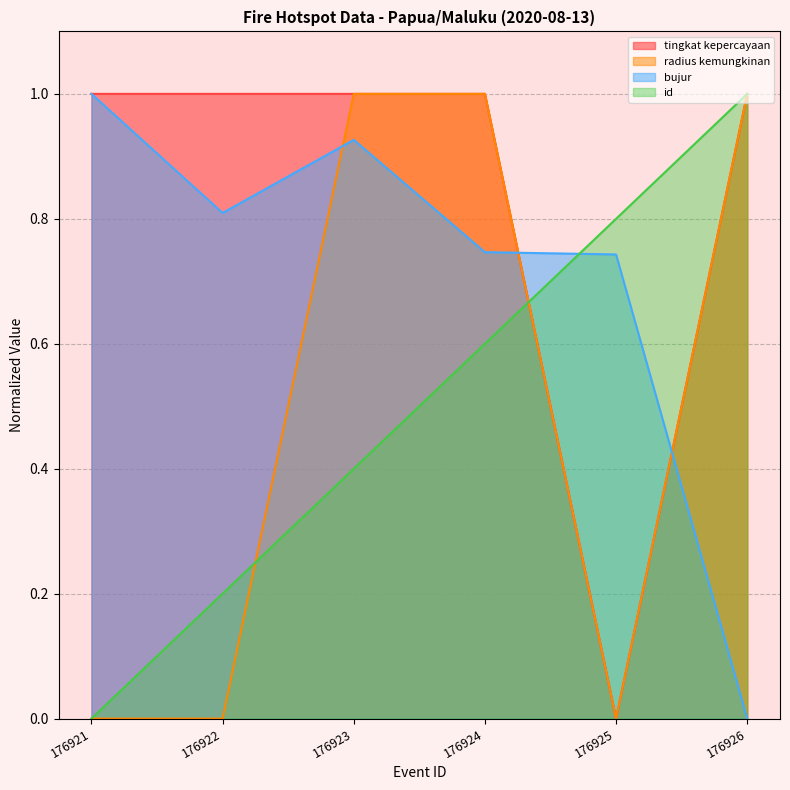

Rank the series at 176926 from highest to lowest value.

tingkat kepercayaan, radius kemungkinan, id, bujur